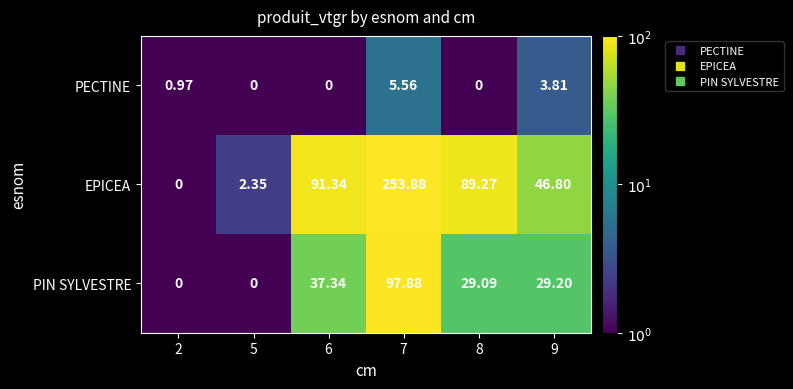

Which category has the highest value across all series?

7